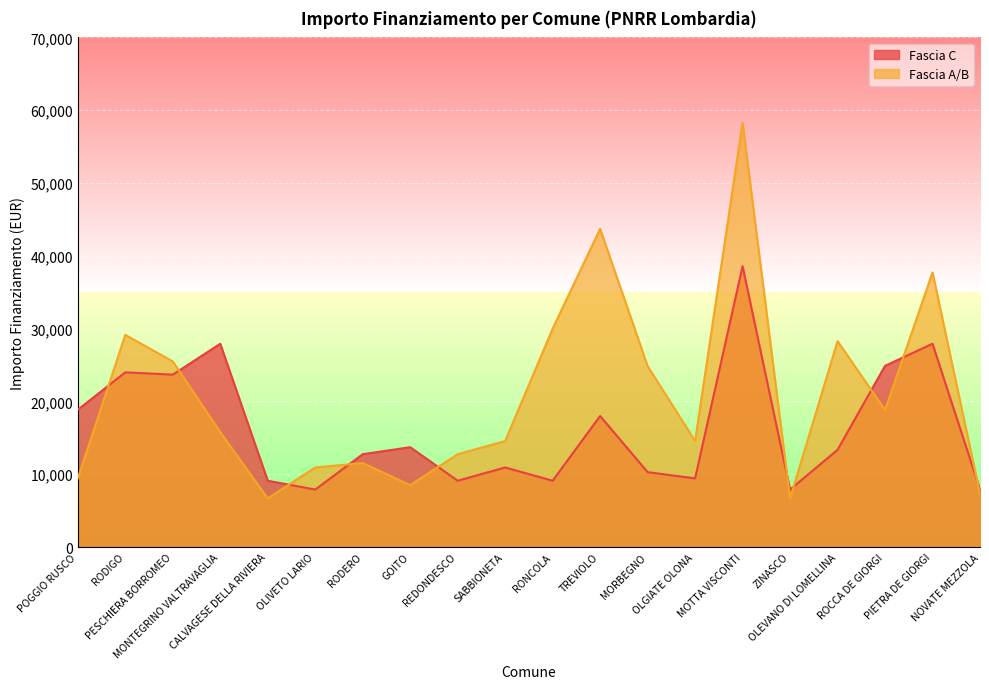

How many lines are shown in the chart?

2